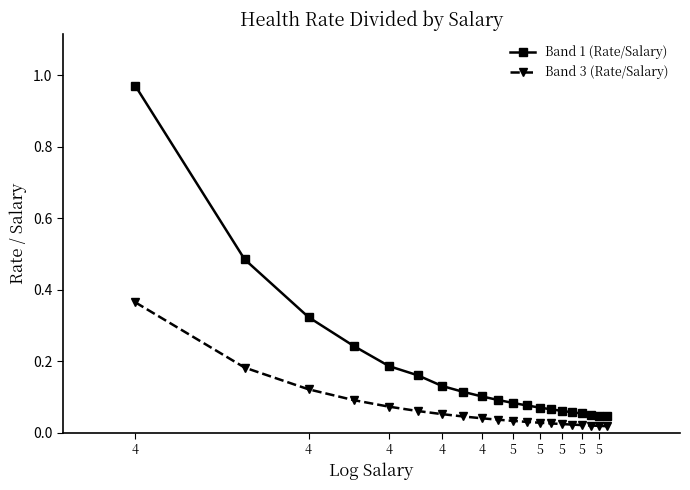

Which series has the widest spread of values?

Band 1 (Rate/Salary)